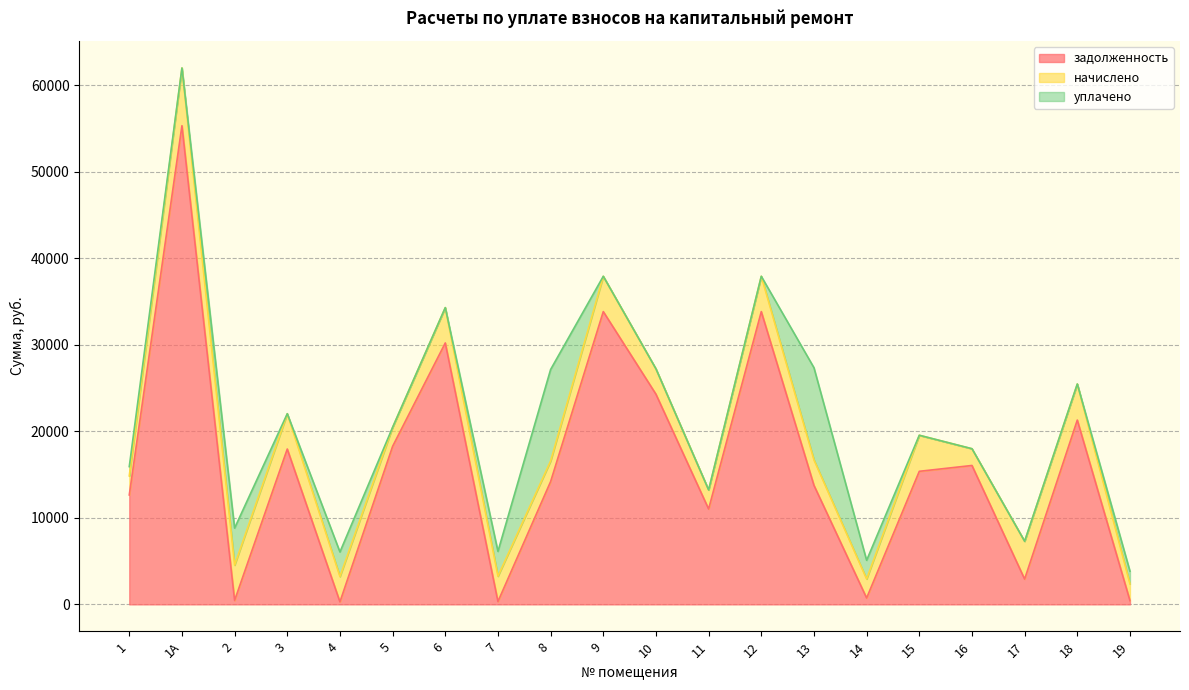

What is the label of the 15th point from the right?

5